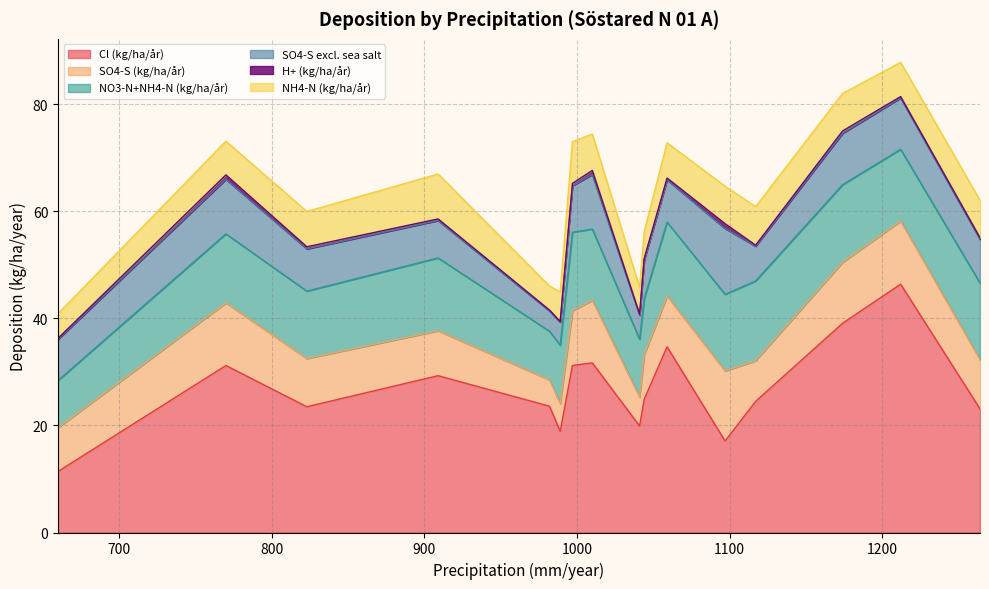

What is the minimum value for Cl (kg/ha/år)?

11.4